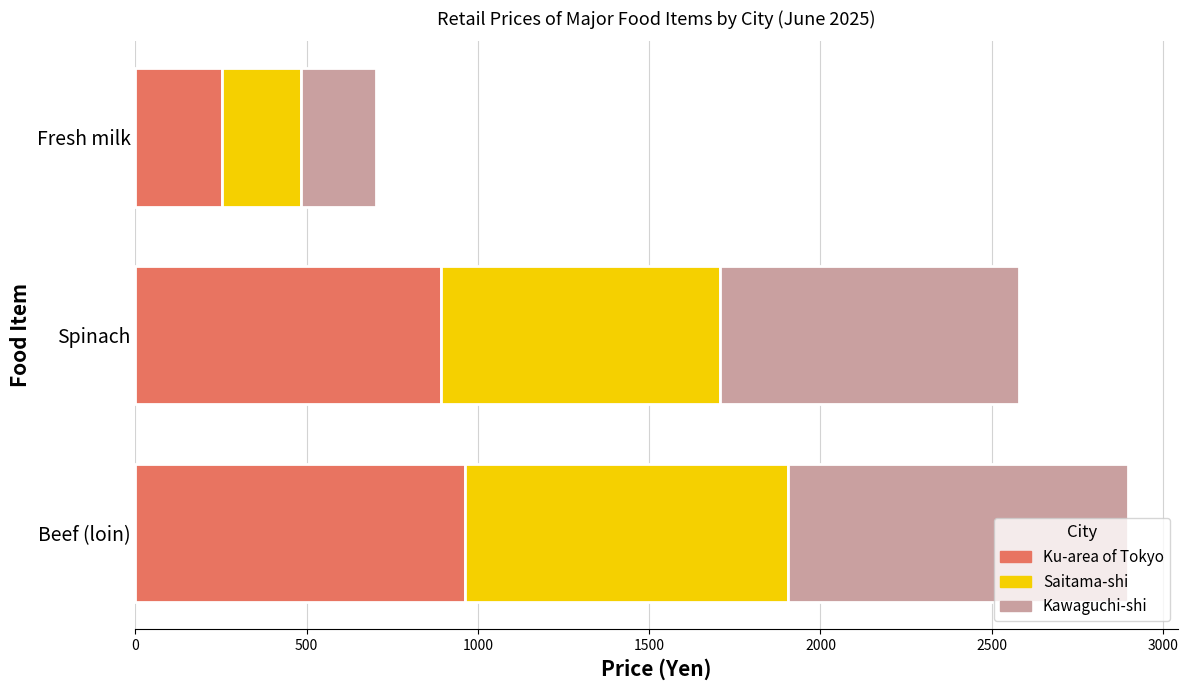

What is the sum of the Ku-area of Tokyo values at Fresh milk and Spinach?

1146